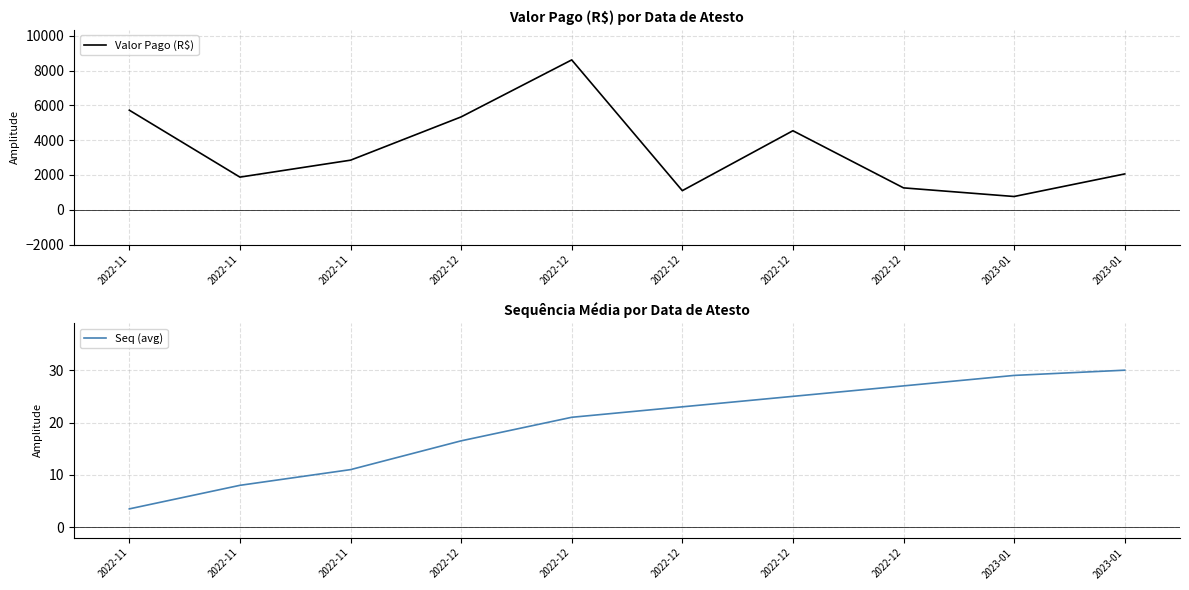

Rank the series by their maximum value, from lowest to highest.

Seq (avg), Valor Pago (R$)